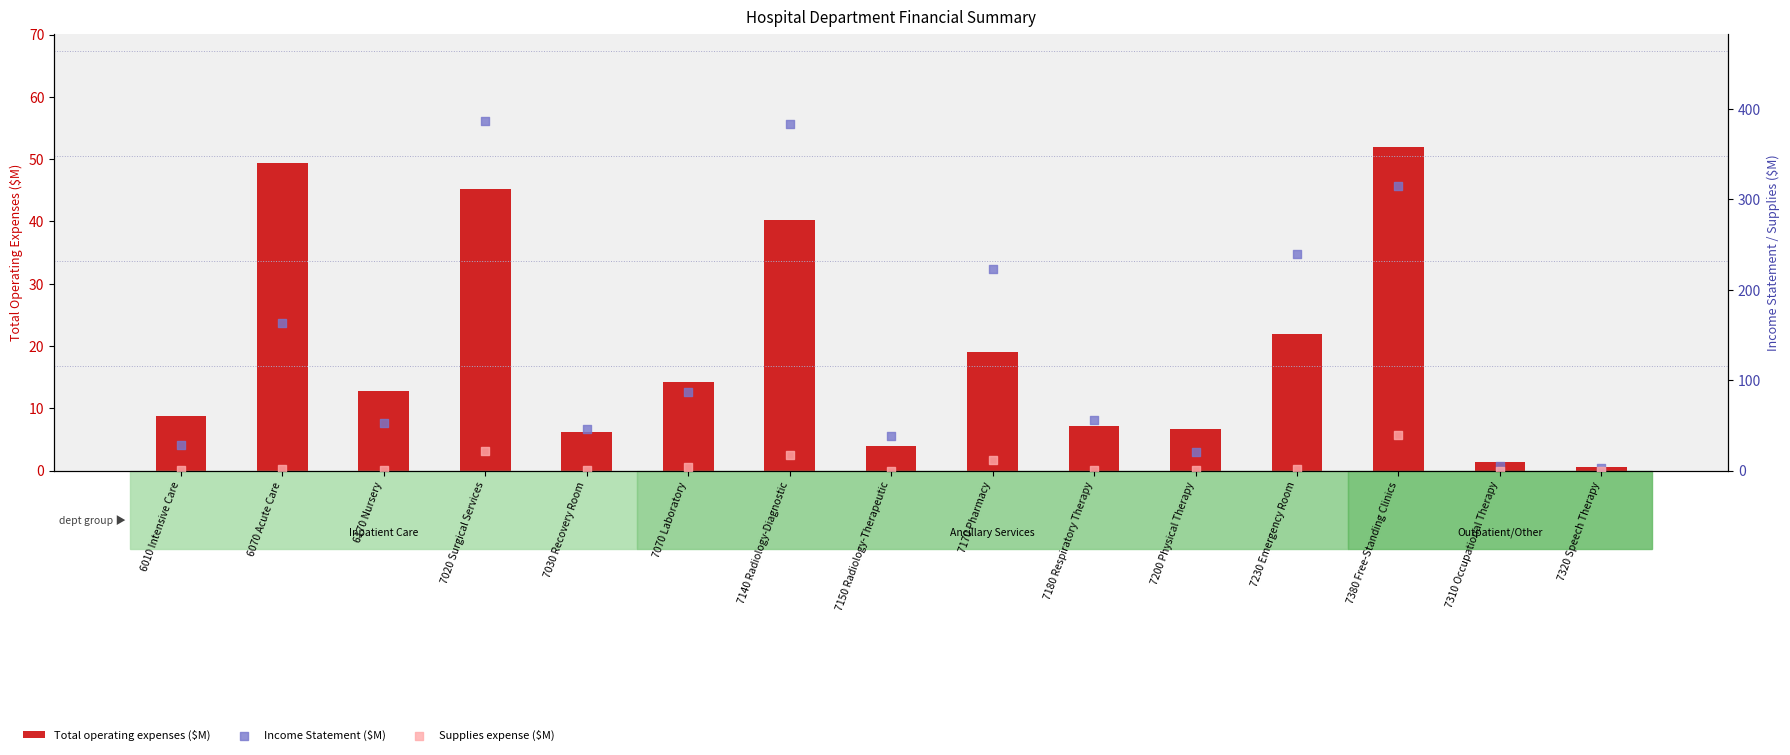

Which series reaches the maximum Y coordinate?

Income Statement ($M)